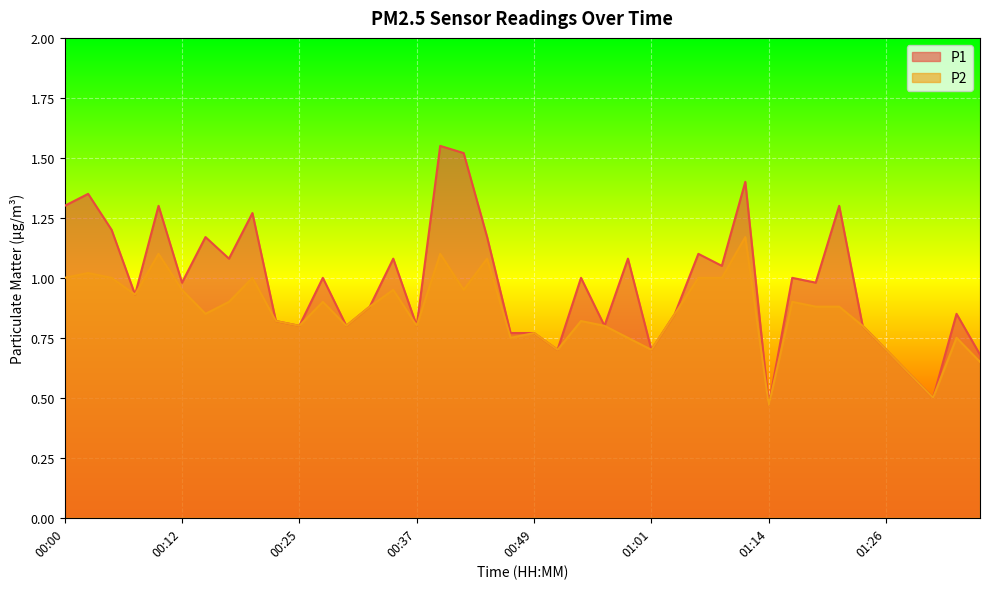

Which has a higher value, 01:29 or 00:22?

00:22